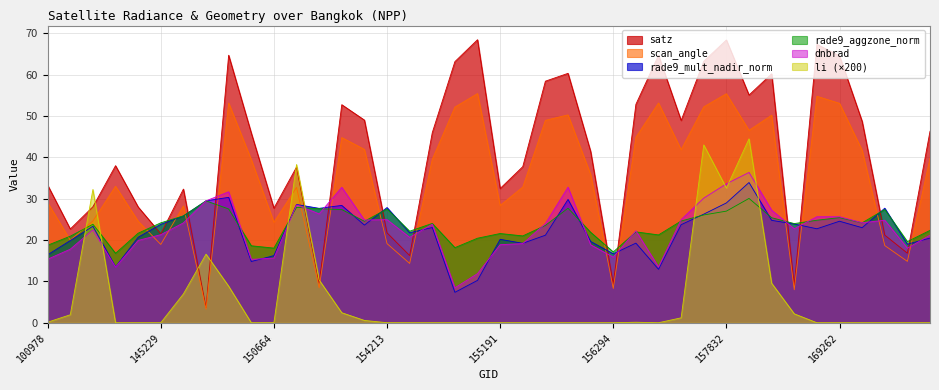

Where does the satz series first go above 45?

147924